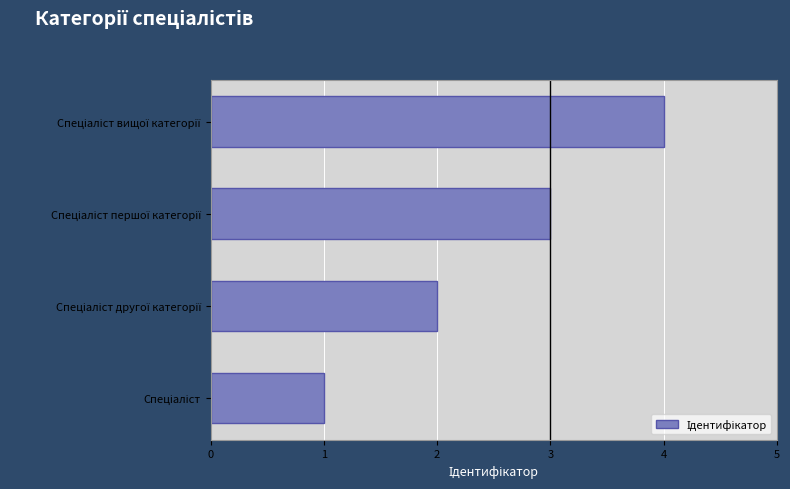

What is the sum of all values?

10